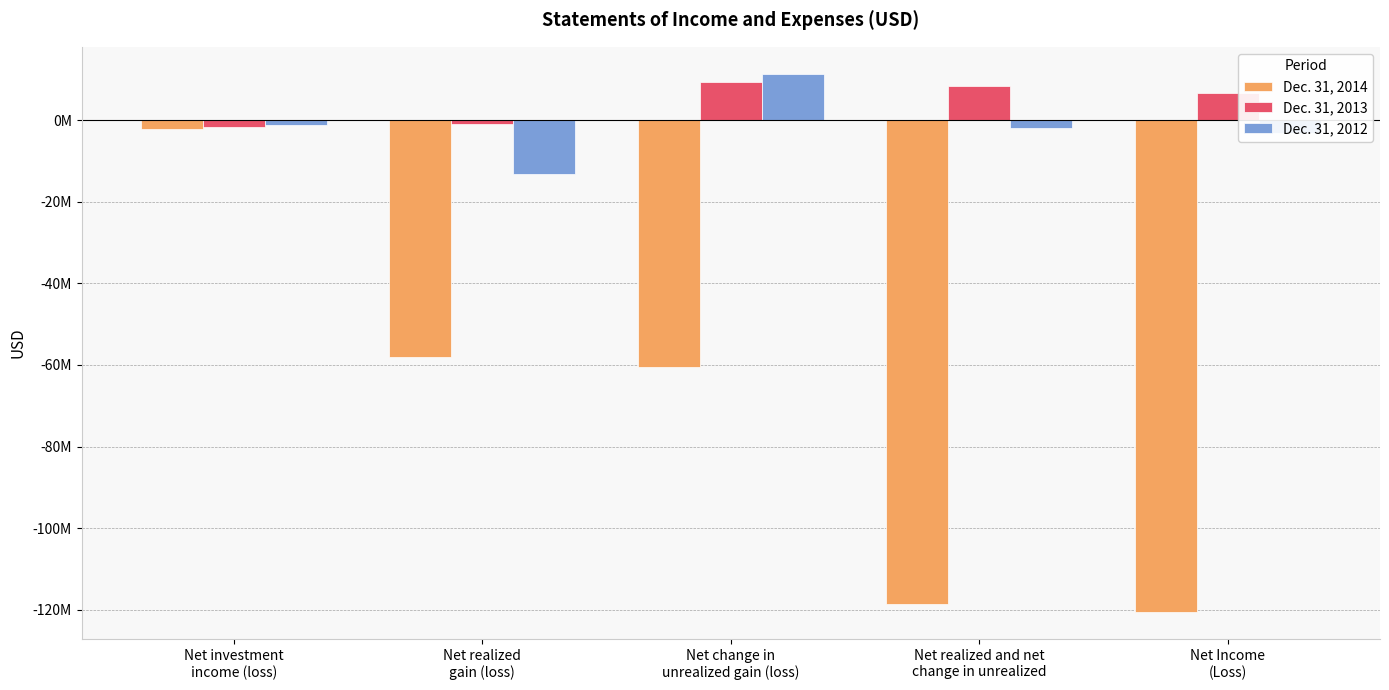

What is the sum of all Dec. 31, 2014 values?

-359758193